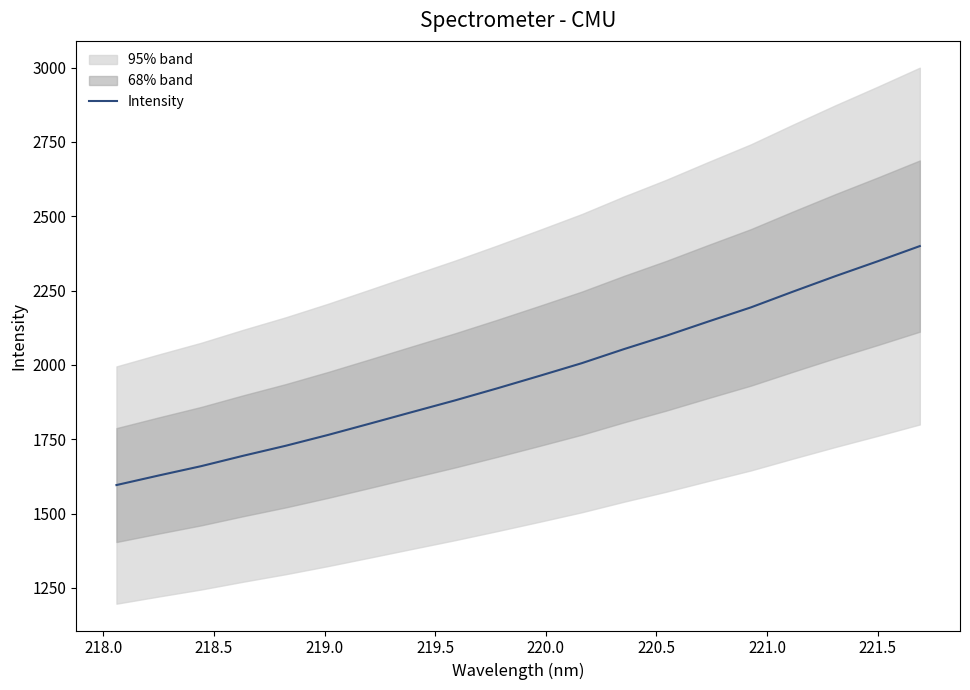

What is the lowest value of the Intensity series?

1595.9